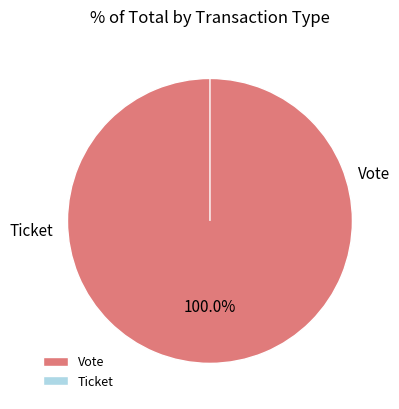

Is it true that Vote is 100% of the pie?

True